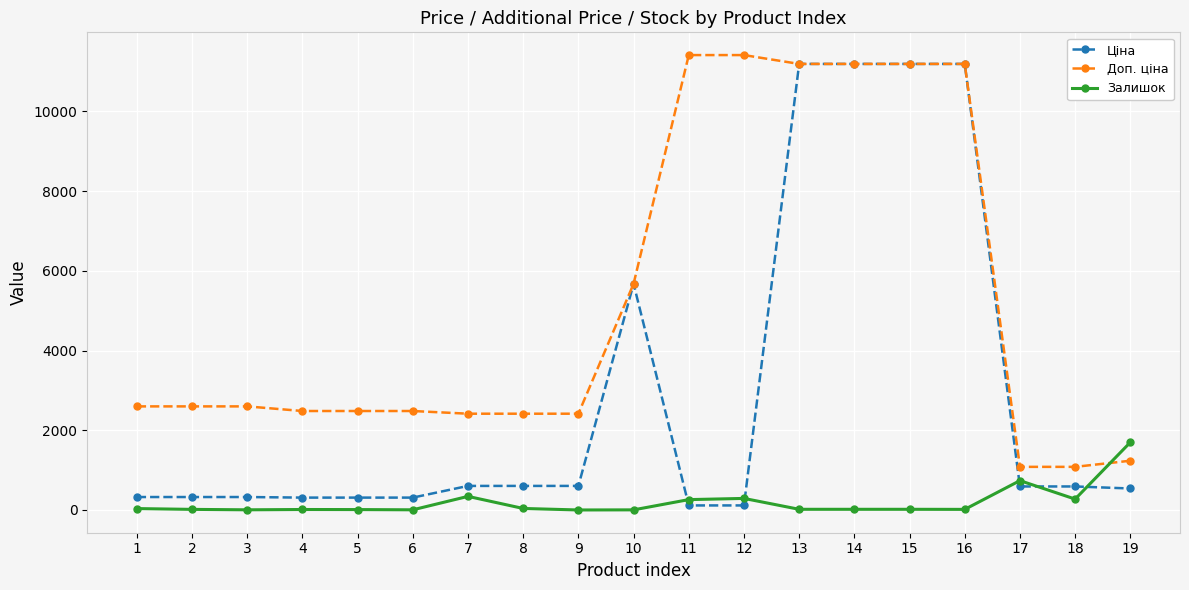

What is the maximum value shown in the chart?

11410.0